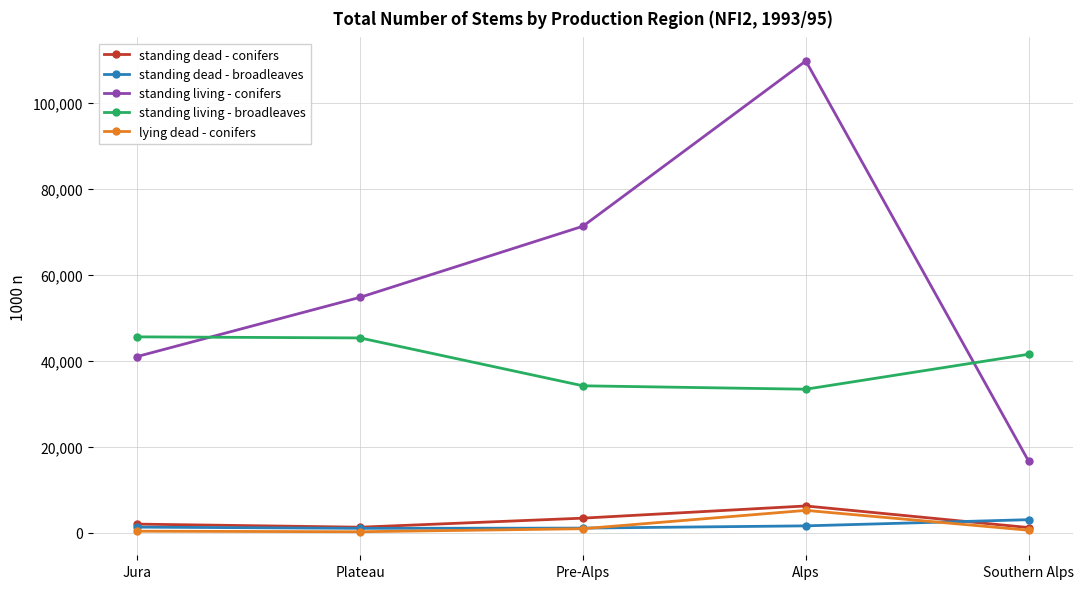

Is this an area chart (filled region under the line)?

No